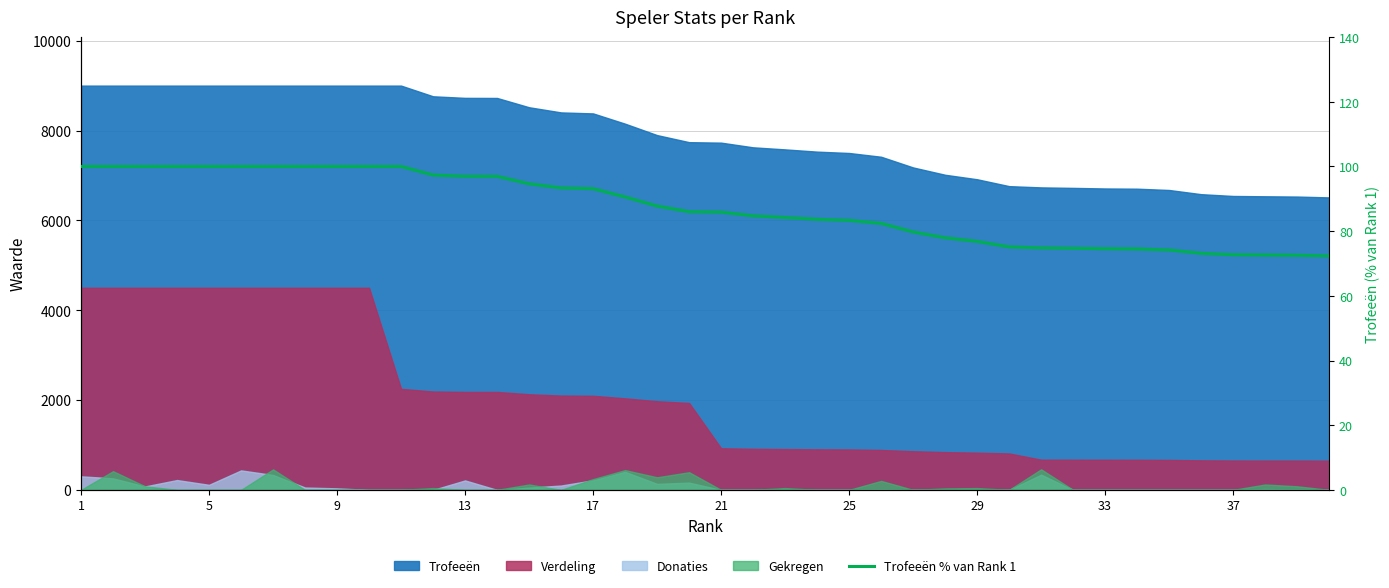

Reading right to left, transcribe all the data shown in this chart.

72.3	72.6	72.6	72.7	73.1	74.2	74.5	74.6	74.7	74.8	75.1	76.8	77.9	79.8	82.4	83.3	83.7	84.2	84.7	85.9	86.0	87.8	90.6	93.1	93.4	94.6	96.9	97.0	97.4	100.0	100.0	100.0	100.0	100.0	100.0	100.0	100.0	100.0	100.0	100.0